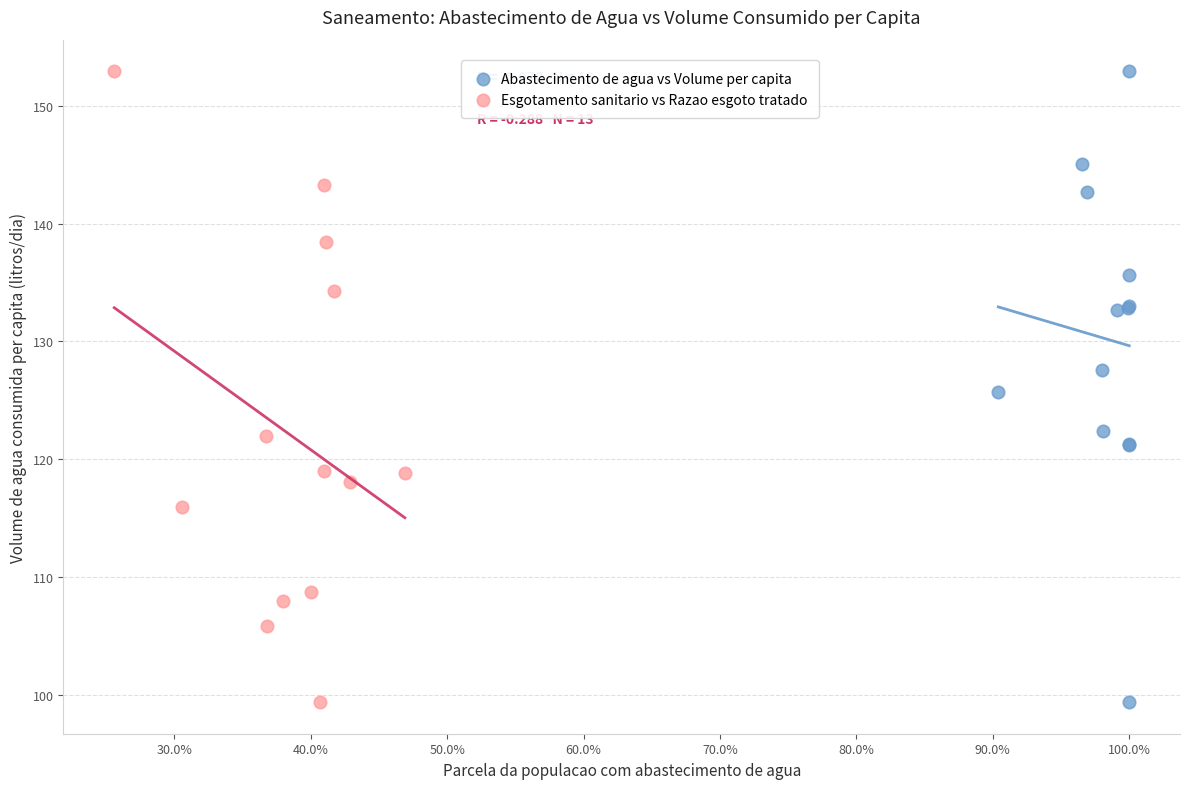

What are all the series names shown in the legend?

Abastecimento de agua vs Volume per capita, Esgotamento sanitario vs Razao esgoto tratado